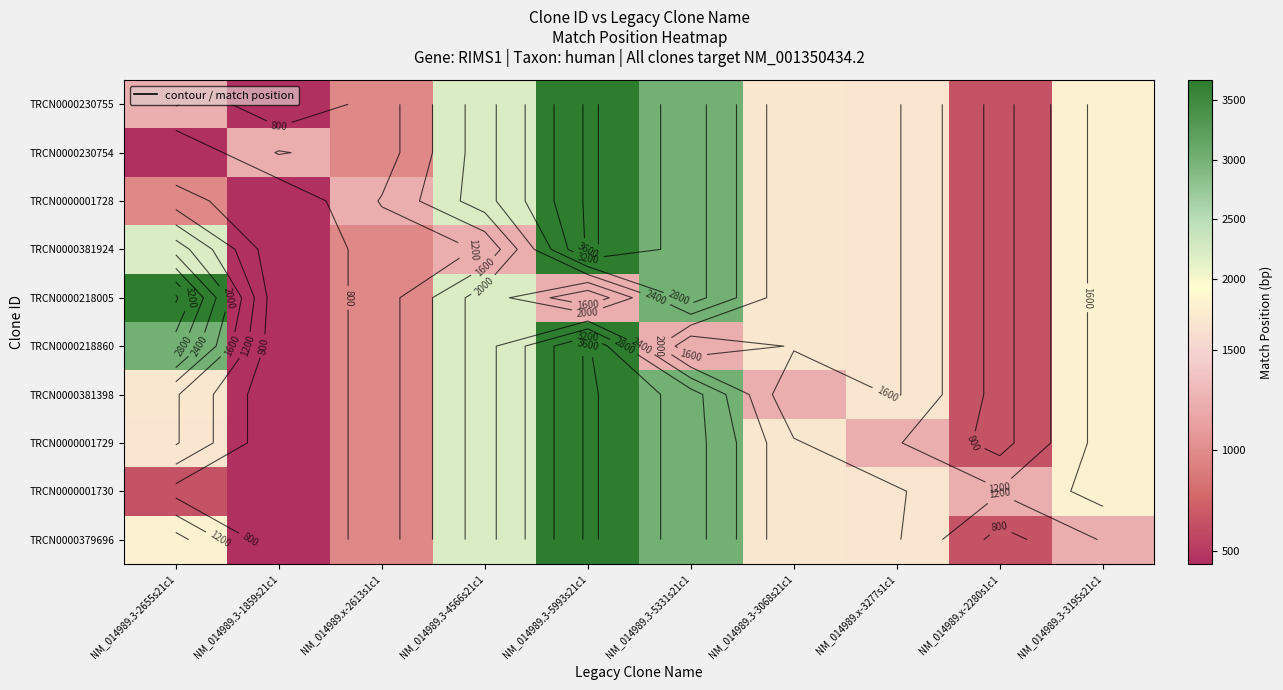

Is the value of TRCN0000218860 at NM_014989.x-3277s1c1 greater than the value of TRCN0000230755 at NM_014989.3-5993s21c1?

No